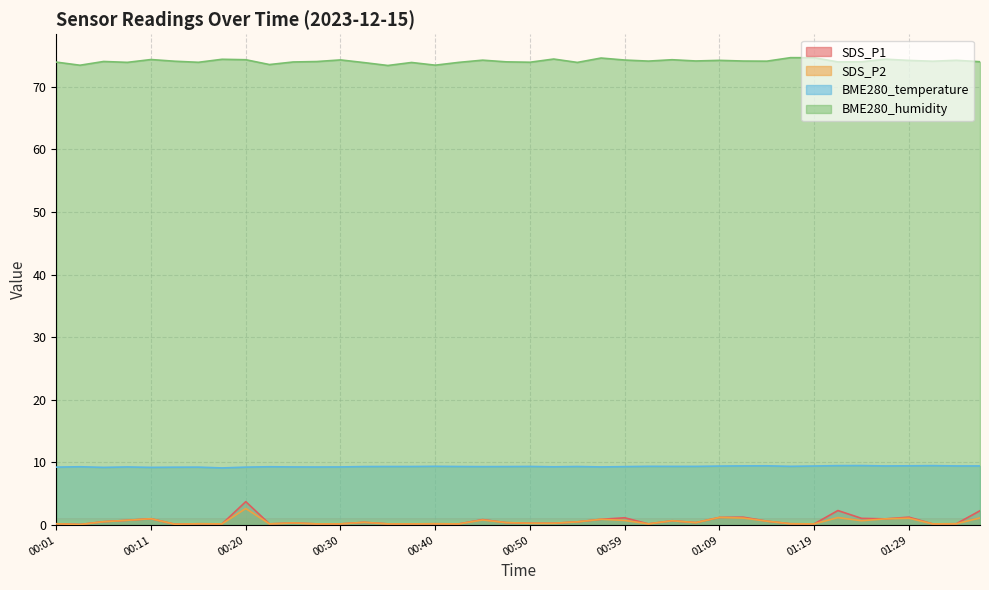

Which label corresponds to the largest value in the chart?

01:17